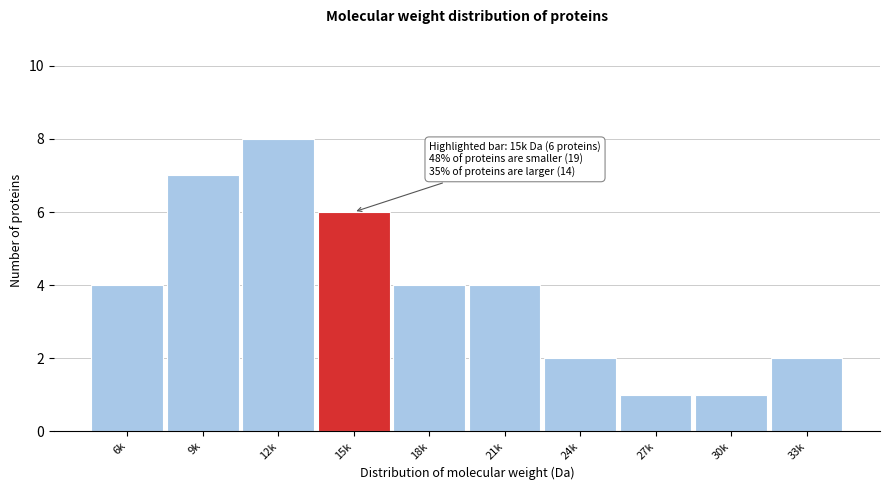

Reading left to right, extract all data points from this chart.

6k=4	9k=7	12k=8	15k=6	18k=4	21k=4	24k=2	27k=1	30k=1	33k=2